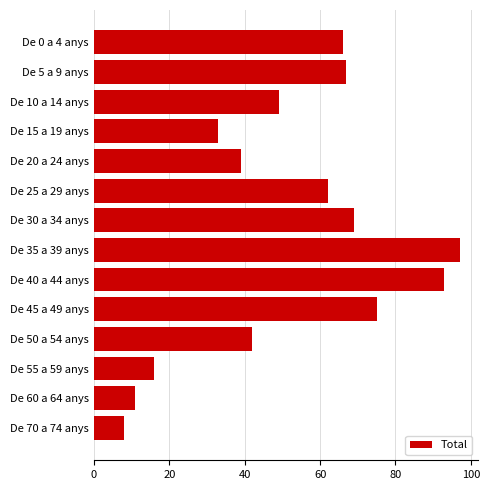

What is the change in value from De 10 a 14 anys to De 35 a 39 anys?

+48